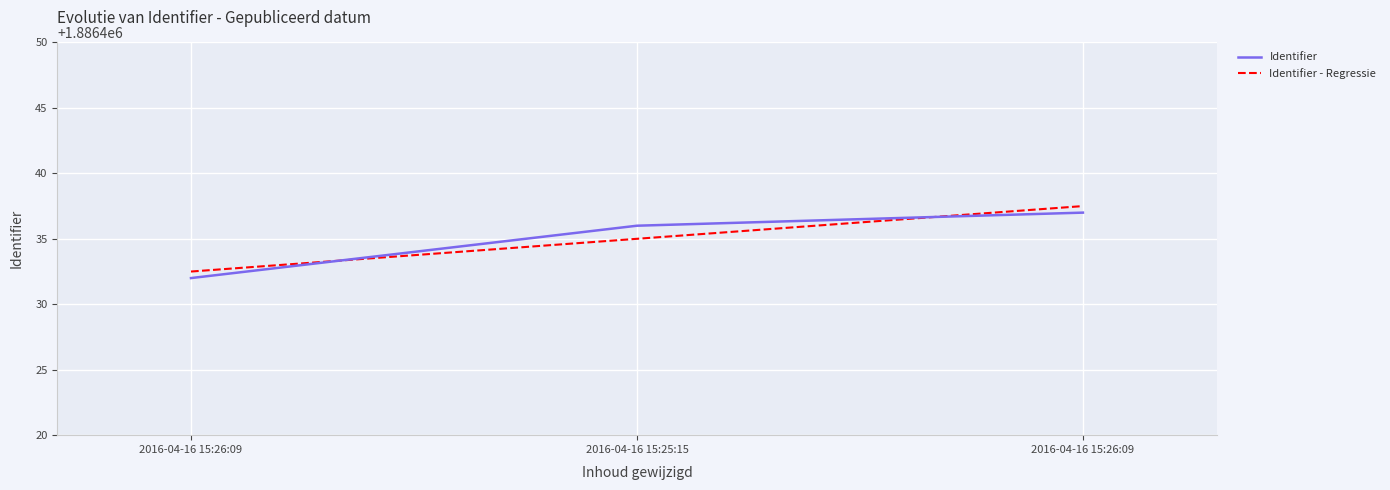

Which label corresponds to the largest value in the chart?

2016-04-16 15:26:09